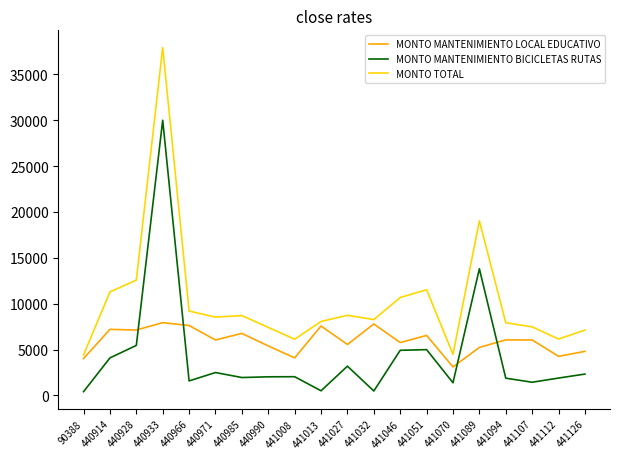

Does the chart display data point markers on the line(s)?

No